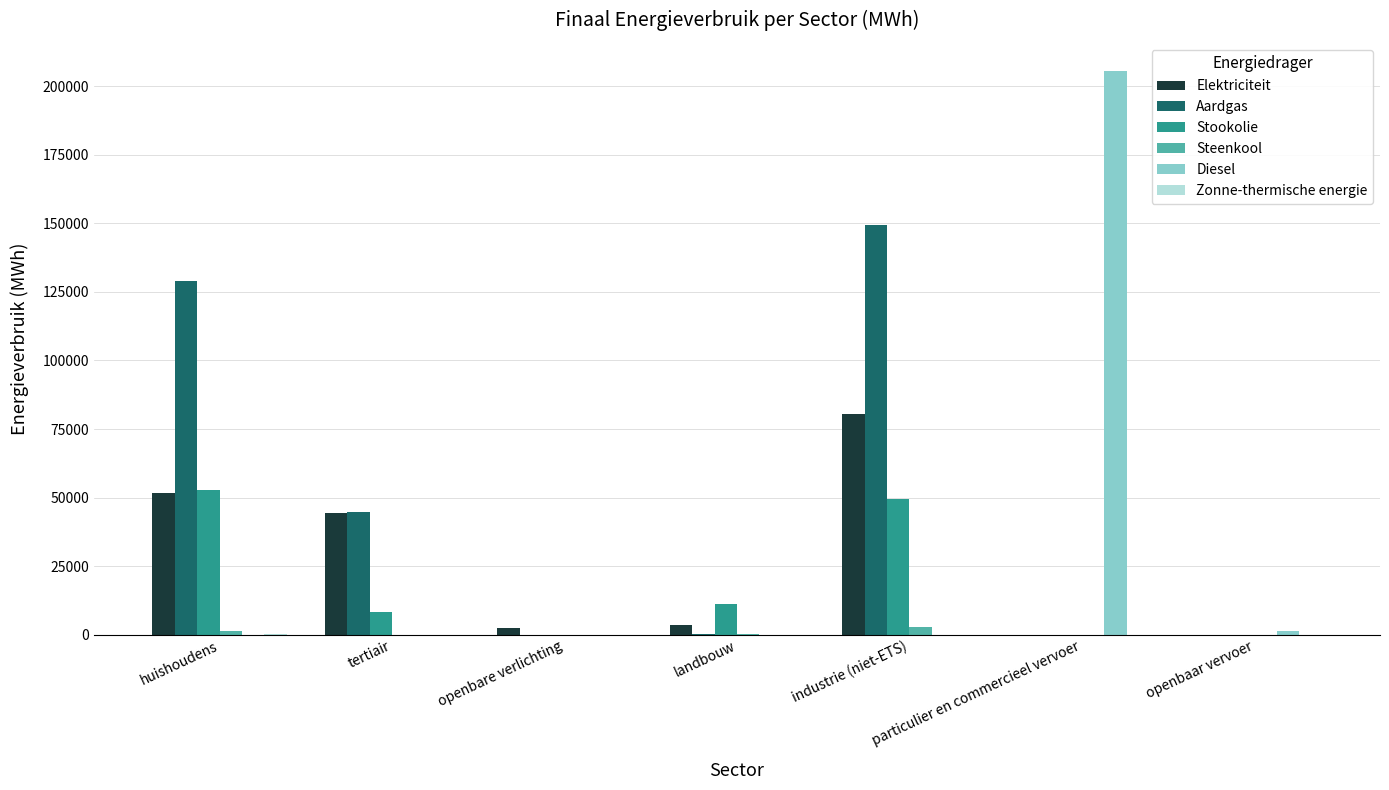

True or false: Stookolie has a value of 22198.5 at particulier en commercieel vervoer.

False